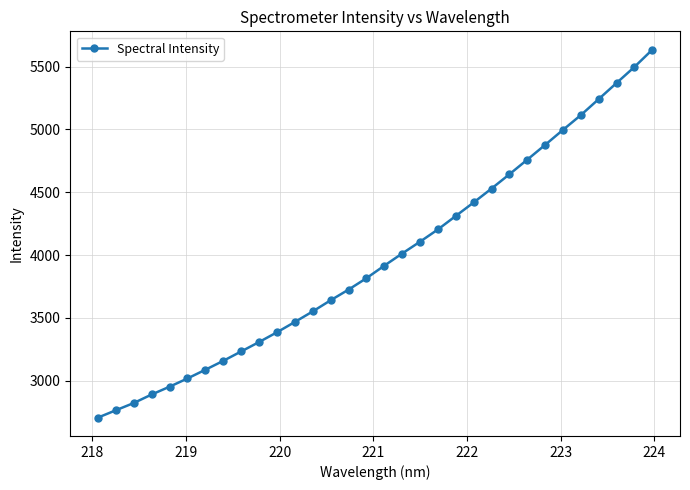

True or false: there are more than 2 points higher than both neighbors.

False